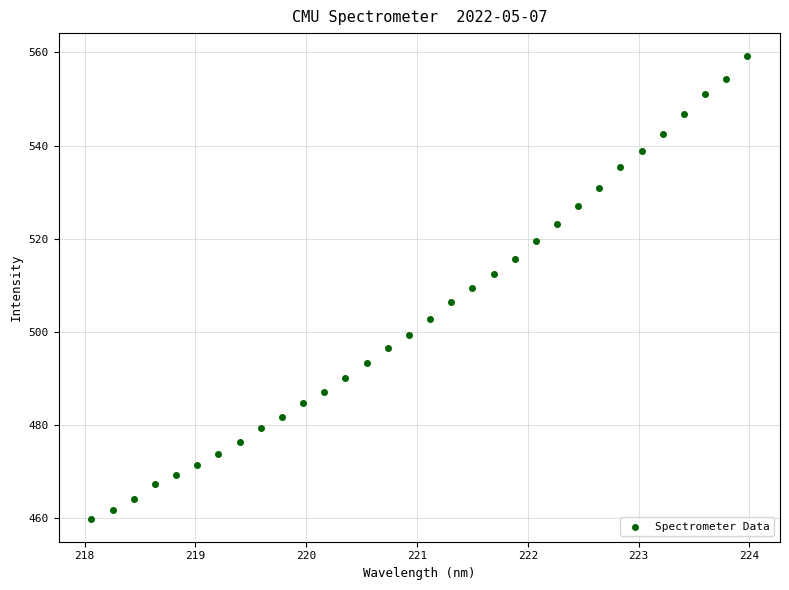

What is the range of Y values (max minus min)?

99.3